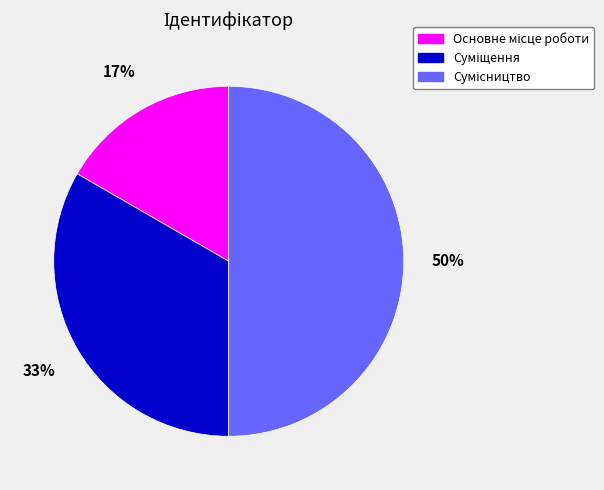

To the nearest percent, what is the average slice percentage?

33%